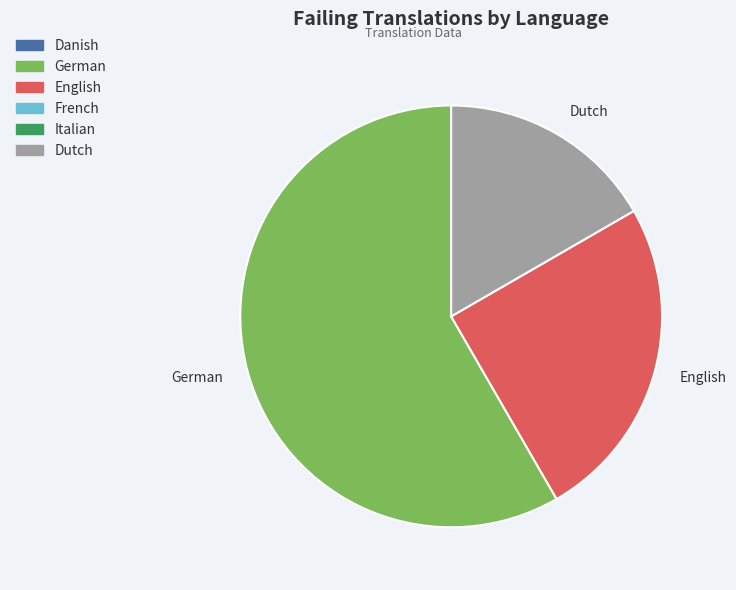

How many slices are in this pie chart?

3